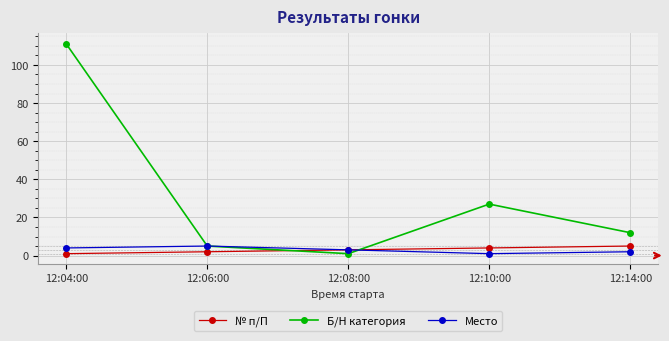

Where is № п/П nearest to the value 3?

12:08:00